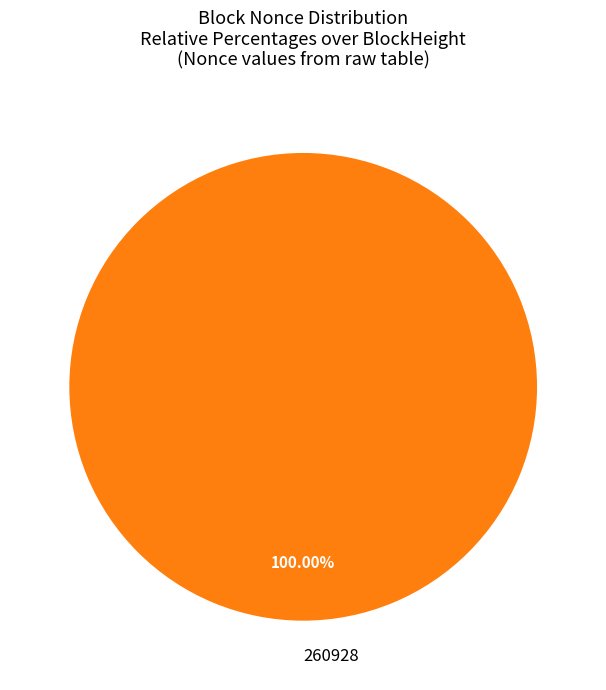

Rank the categories by value from highest to lowest.

260928